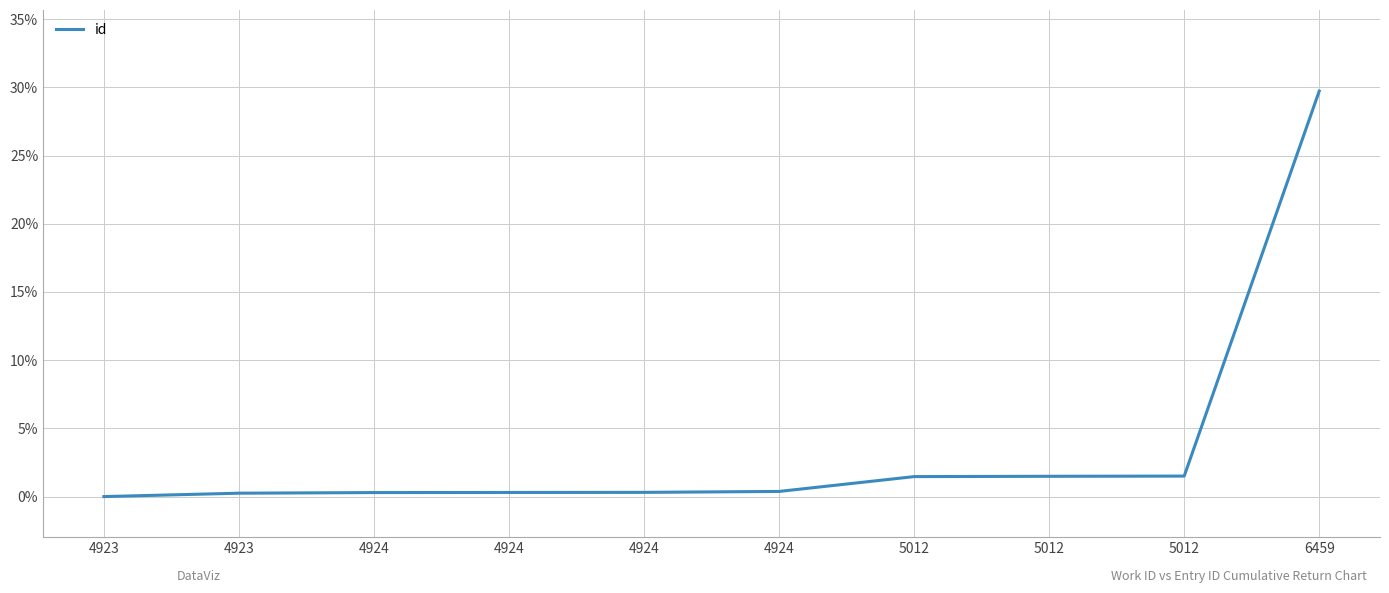

The value at 4924 is 0.3. True or false?

True